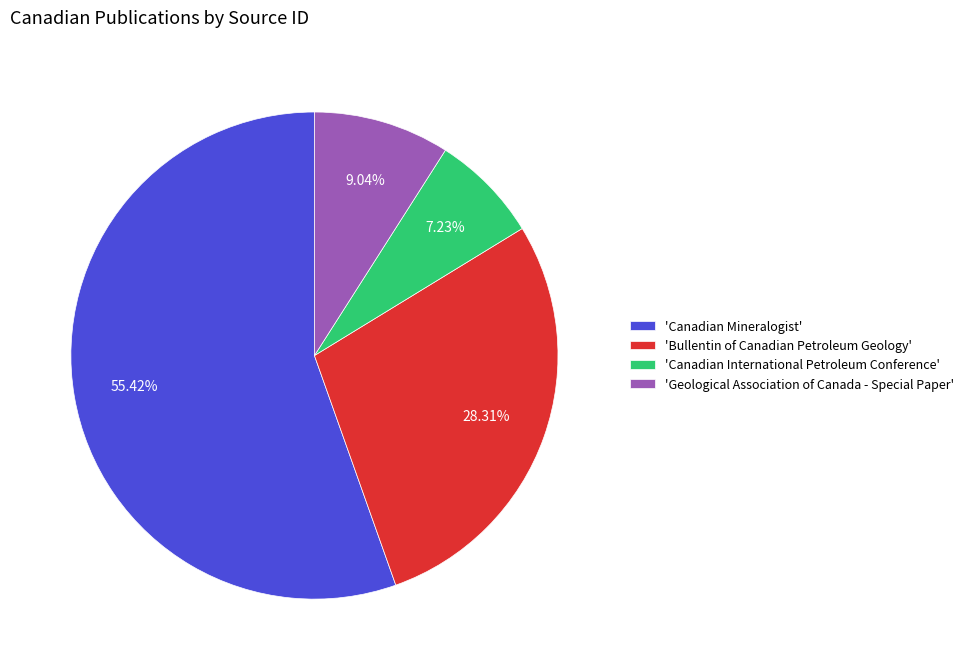

To the nearest percent, what is the difference between the largest and smallest slice percentages?

48%